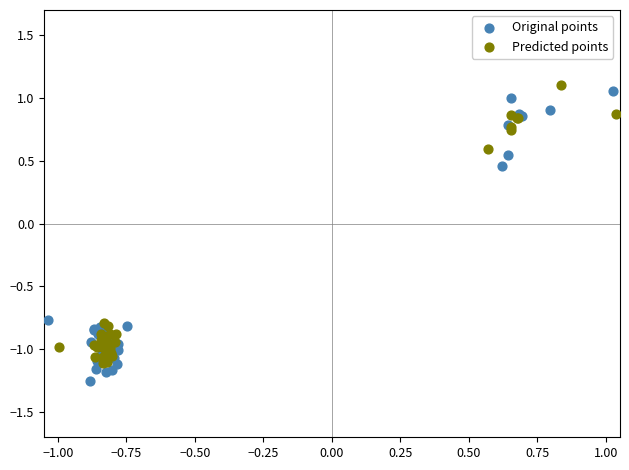

What are all the series names shown in the legend?

Original points, Predicted points